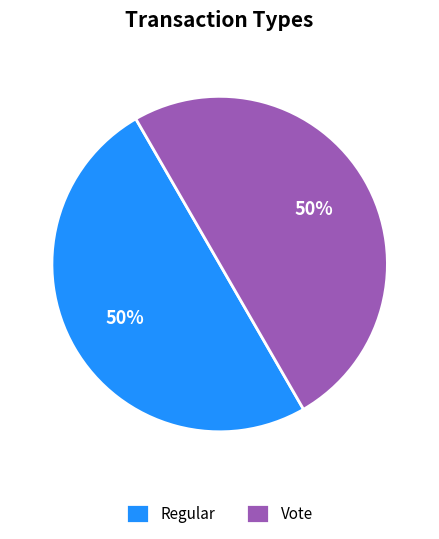

Approximately how many times larger is the value at Vote compared to Regular?

1.0